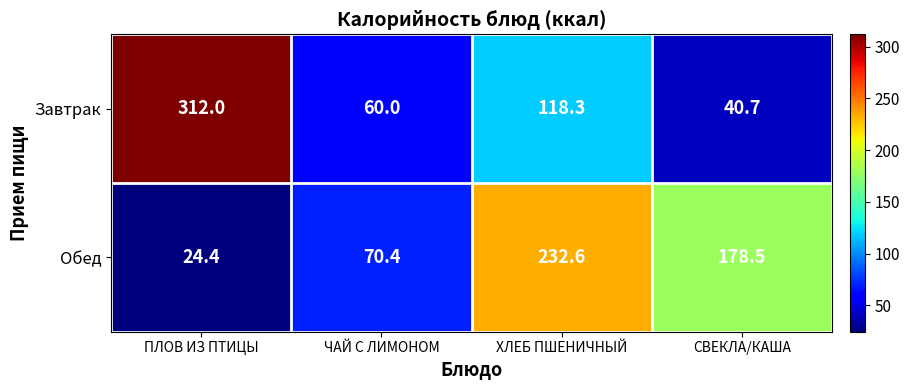

Reading left to right, list all the values displayed in this chart.

Завтрак: ПЛОВ ИЗ ПТИЦЫ=312.0	ЧАЙ С ЛИМОНОМ=60.0	ХЛЕБ ПШЕНИЧНЫЙ=118.3	СВЕКЛА/КАША=40.7
Обед: ПЛОВ ИЗ ПТИЦЫ=24.4	ЧАЙ С ЛИМОНОМ=70.4	ХЛЕБ ПШЕНИЧНЫЙ=232.6	СВЕКЛА/КАША=178.5